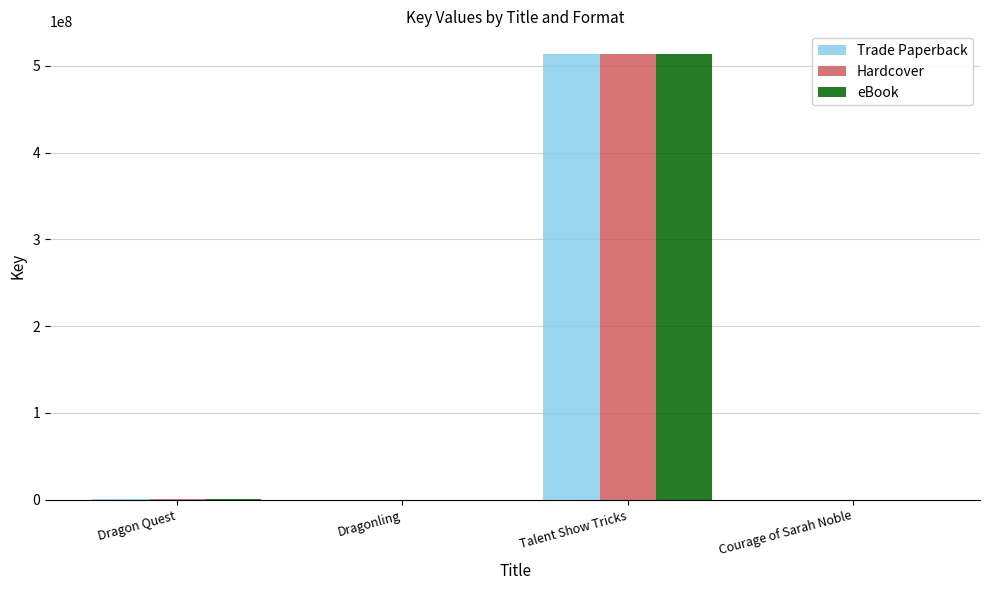

The Trade Paperback series shows 514183372 at Talent Show Tricks. True or false?

True